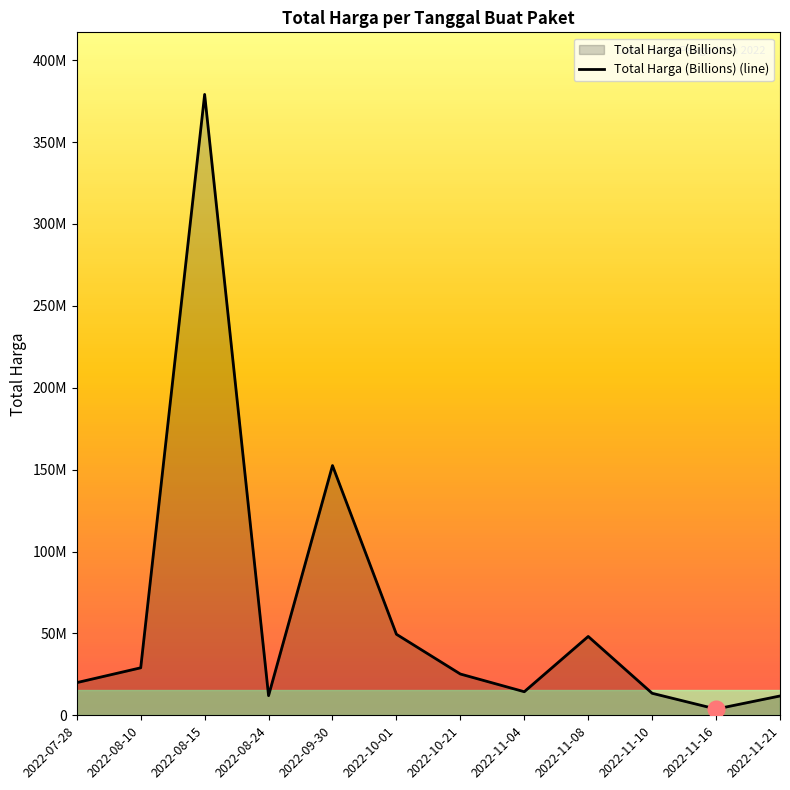

The value at 2022-10-01 is 75660489. True or false?

False